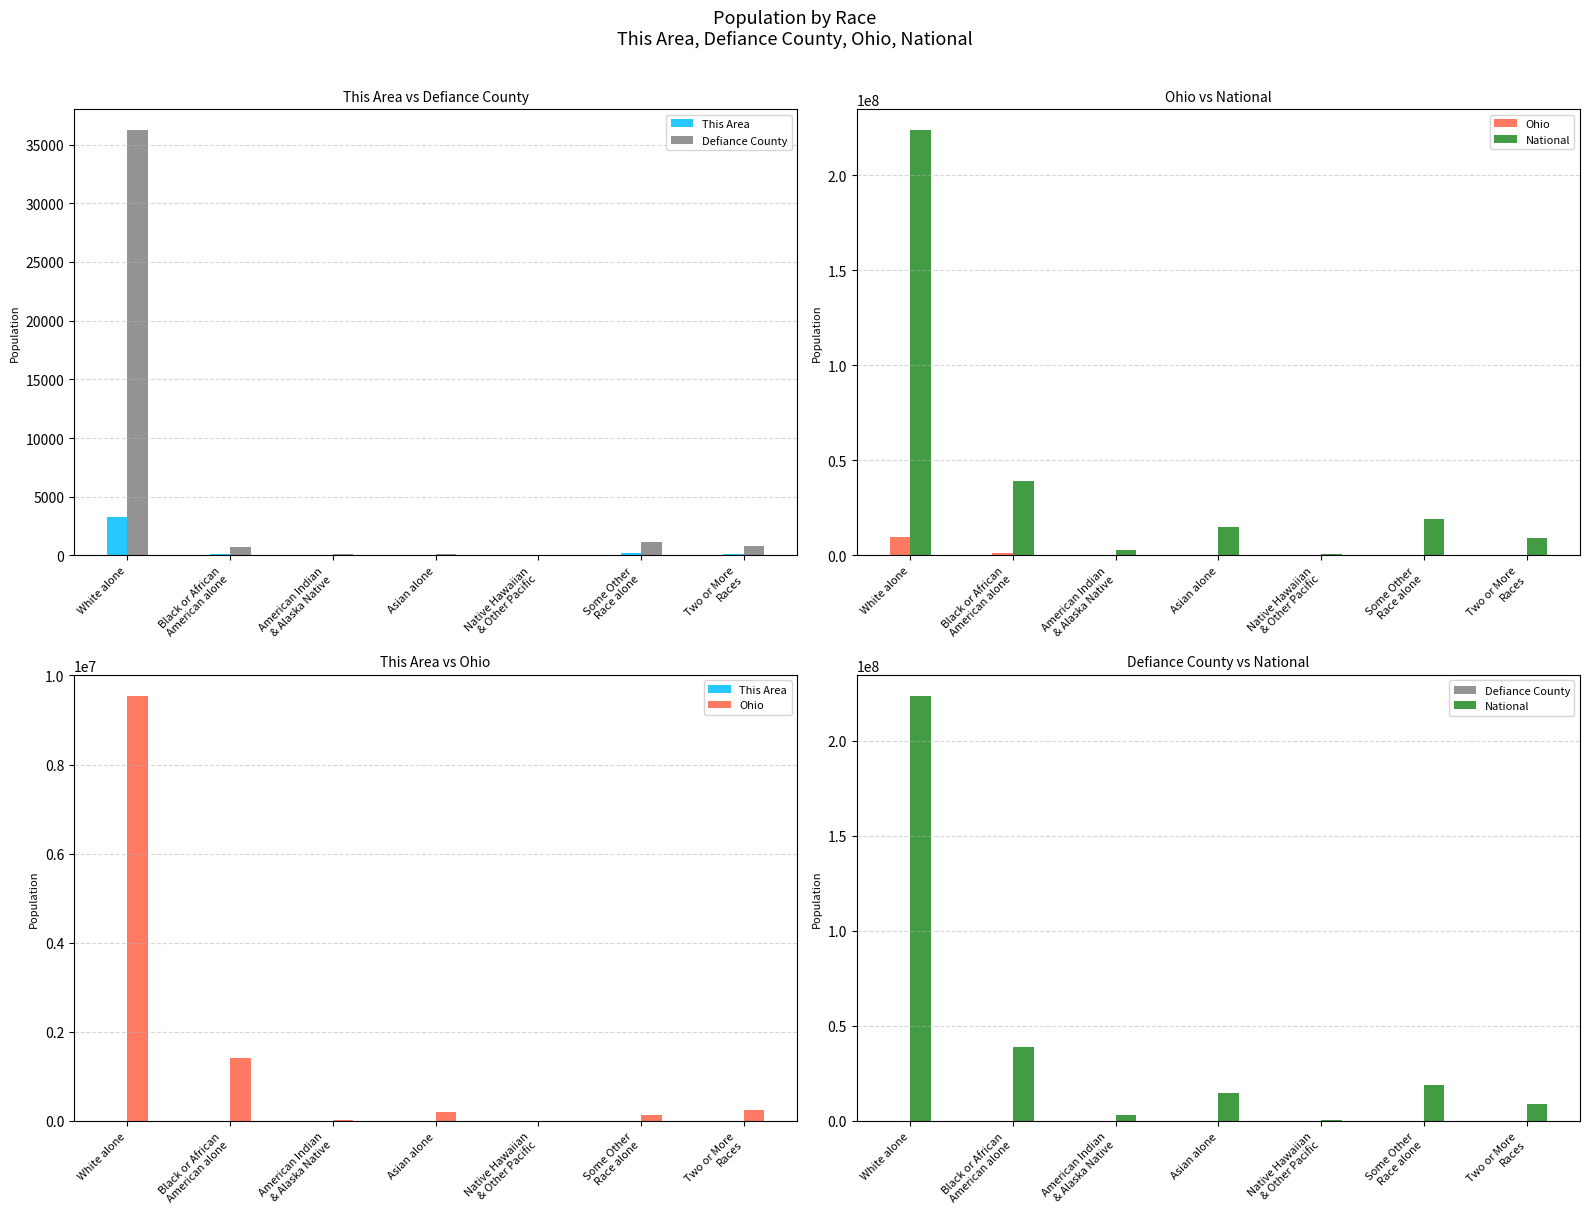

What is the highest value of the Ohio series?

9539437